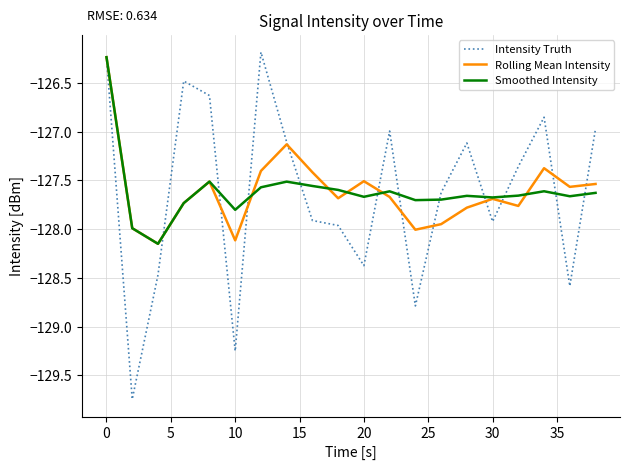

What is the highest value of the Intensity Truth series?

-126.2